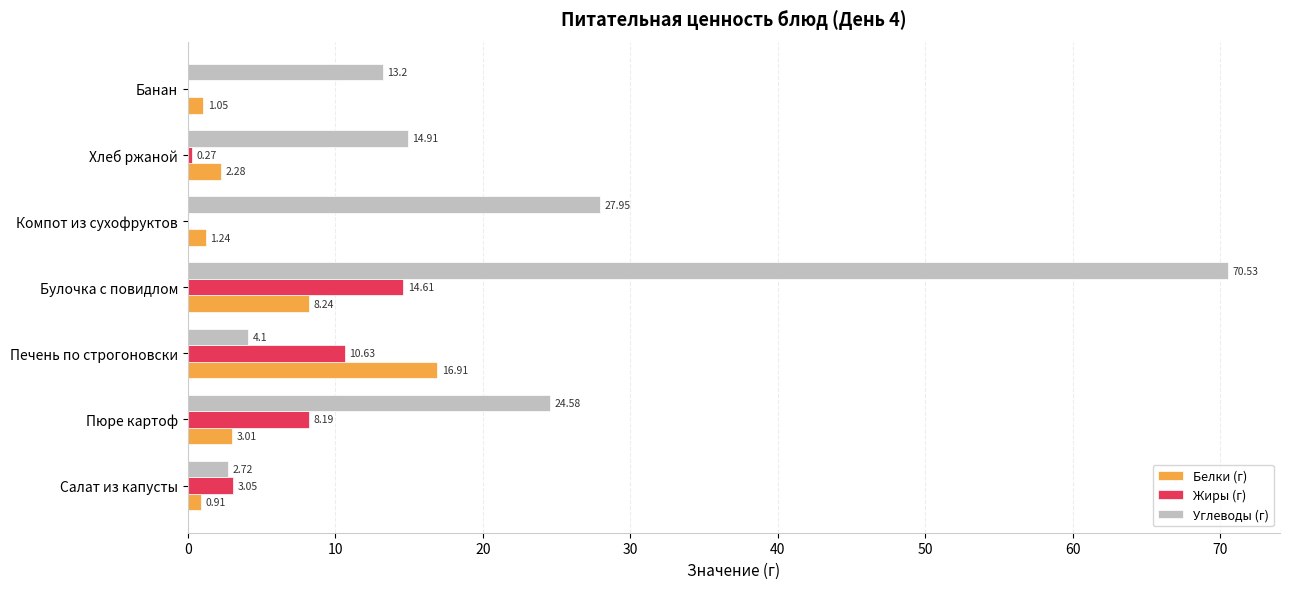

What is the sum of all Углеводы (г) values?

158.0